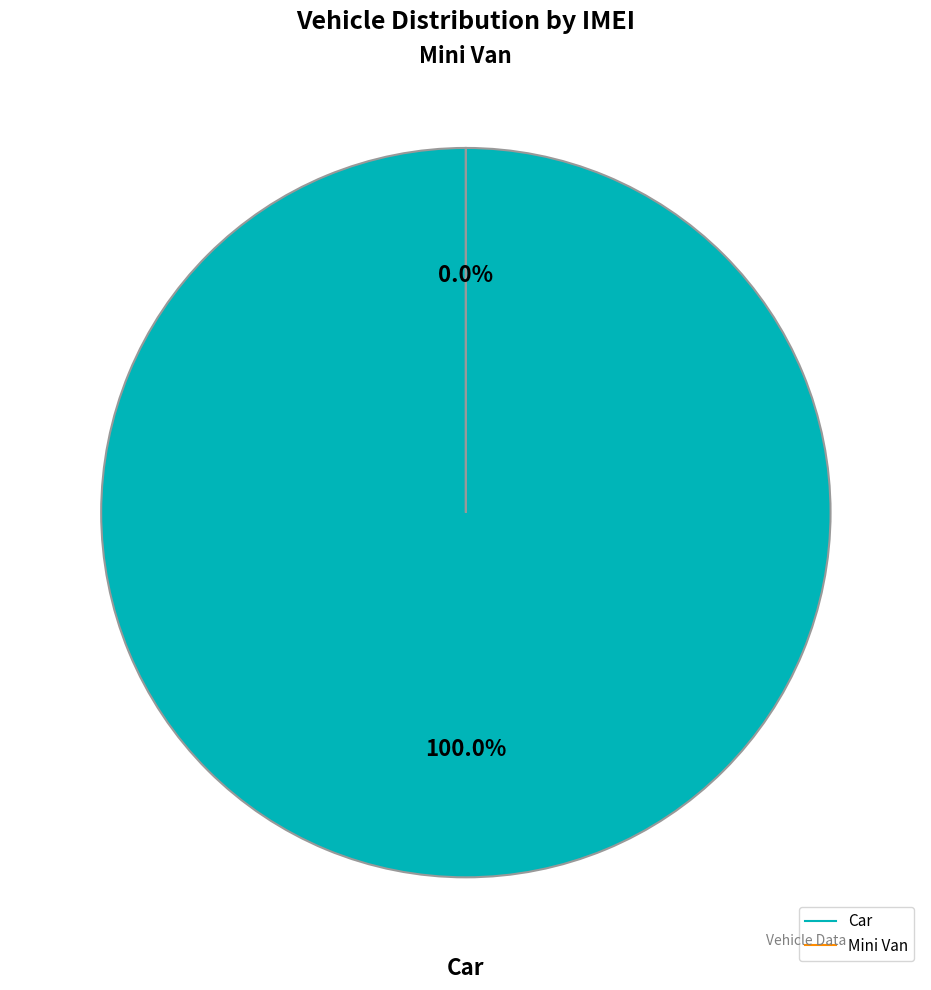

To the nearest percent, what is the average slice percentage?

50%